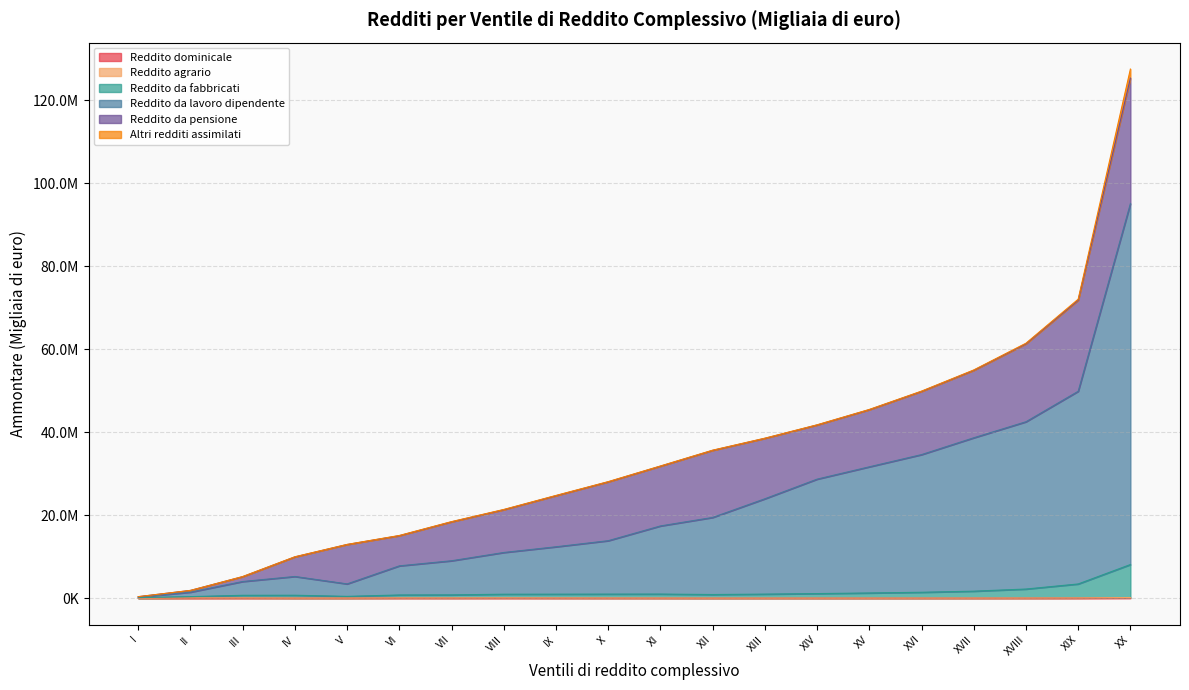

What position from the left is XX?

20